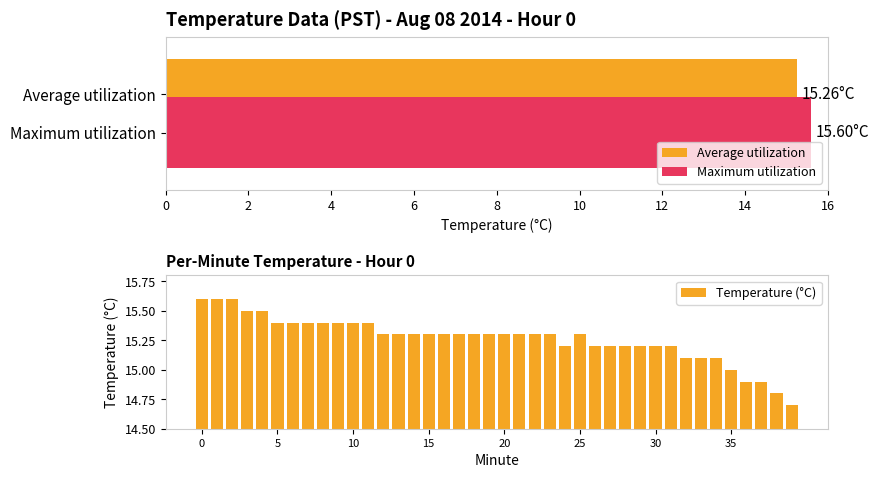

Rank the categories by Average utilization value from highest to lowest.

Maximum utilization